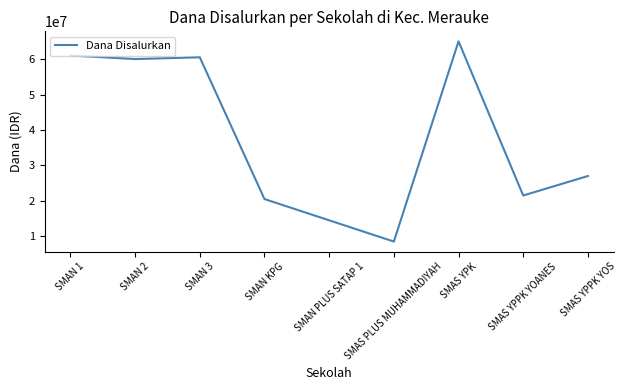

What is the sum of the values at SMAS YPK and SMAN PLUS SATAP 1?

79500000